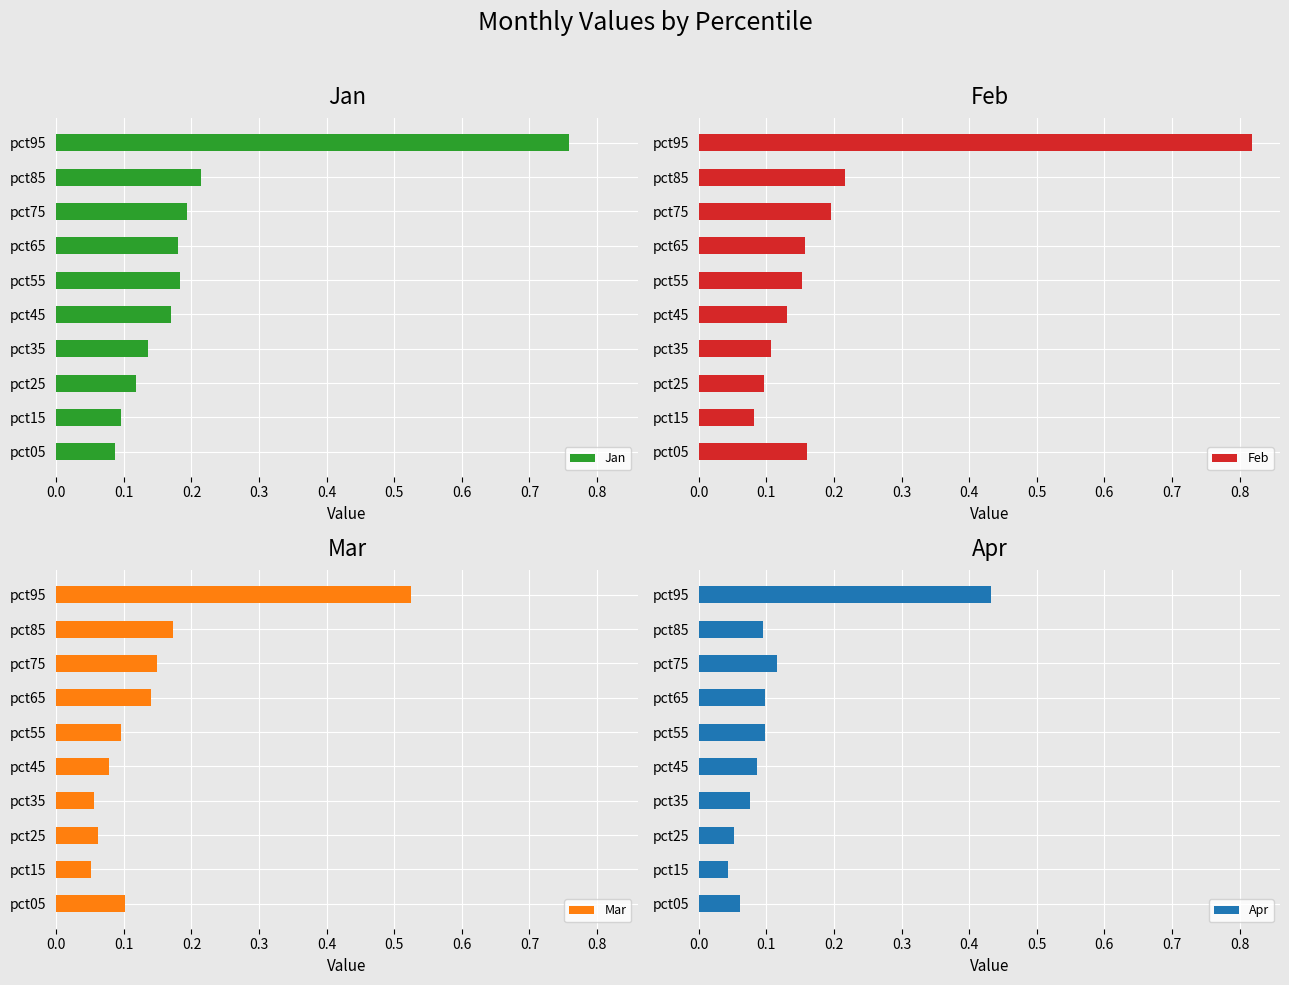

Are the bars horizontal?

Yes